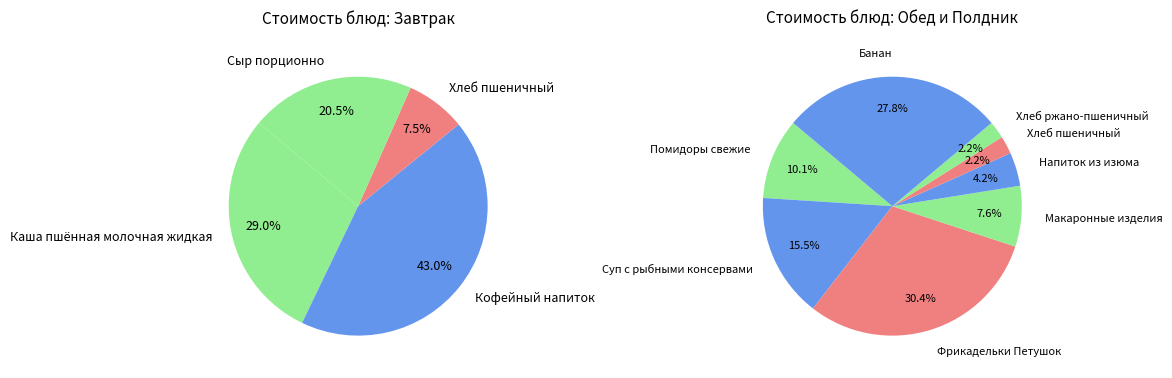

Does Напиток из изюма account for over 50% of the chart?

No